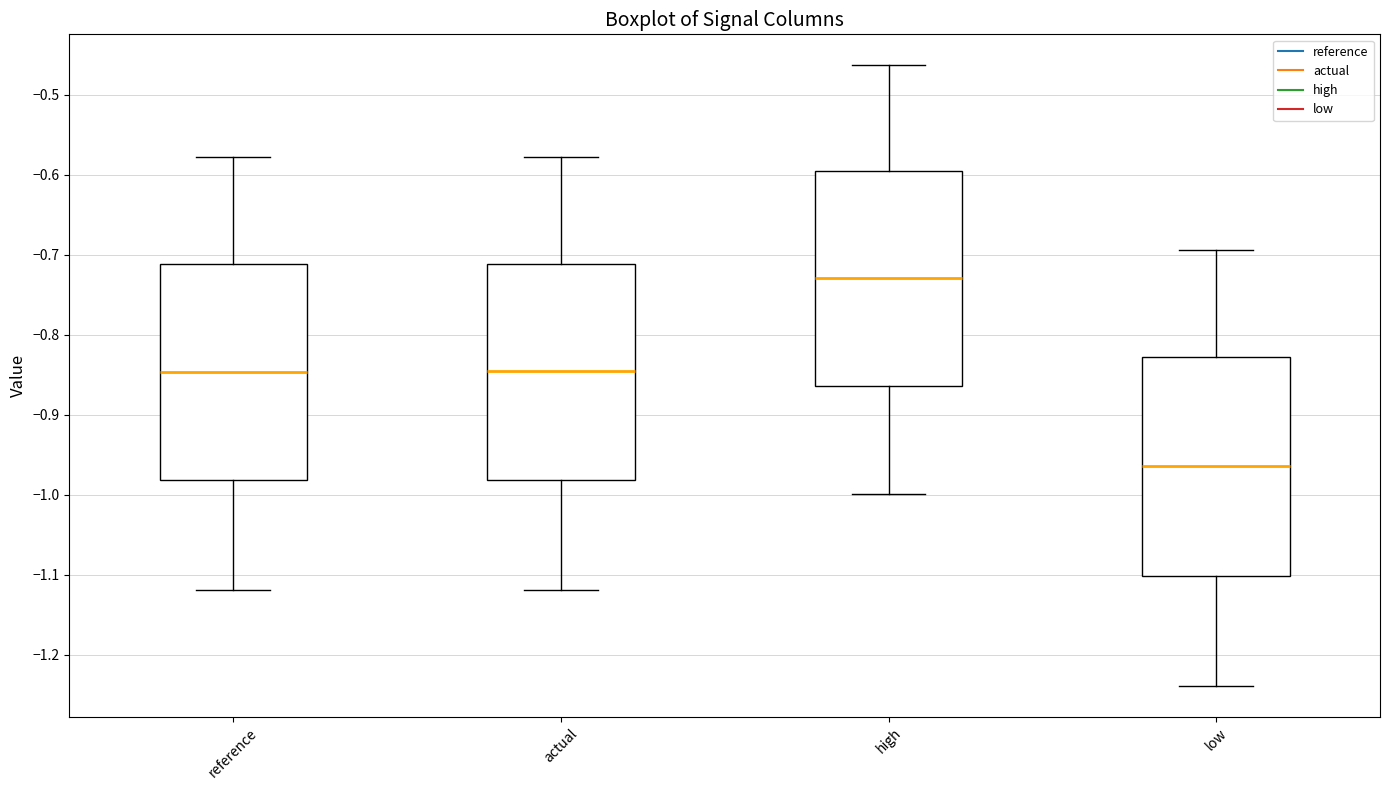

Which box's median line is the highest?

high